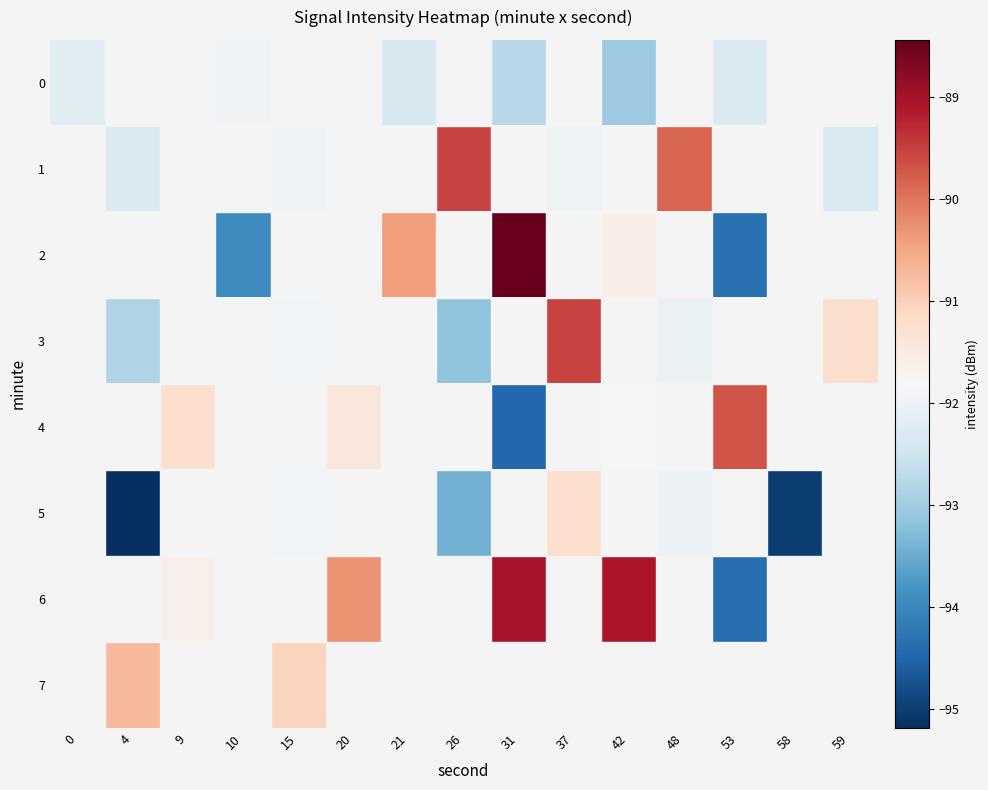

The value of 3 at 48 is -92.0. True or false?

True